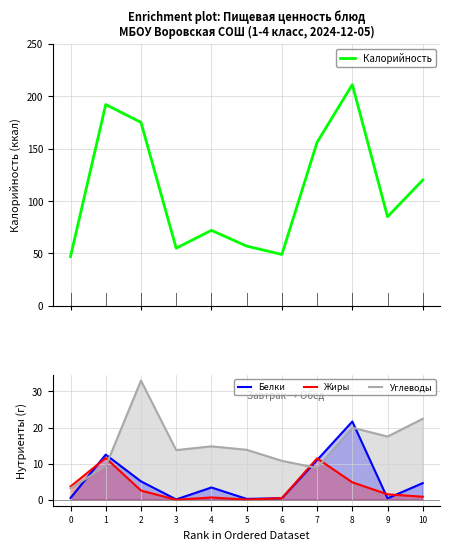

Between 4 and 3, which is larger?

4